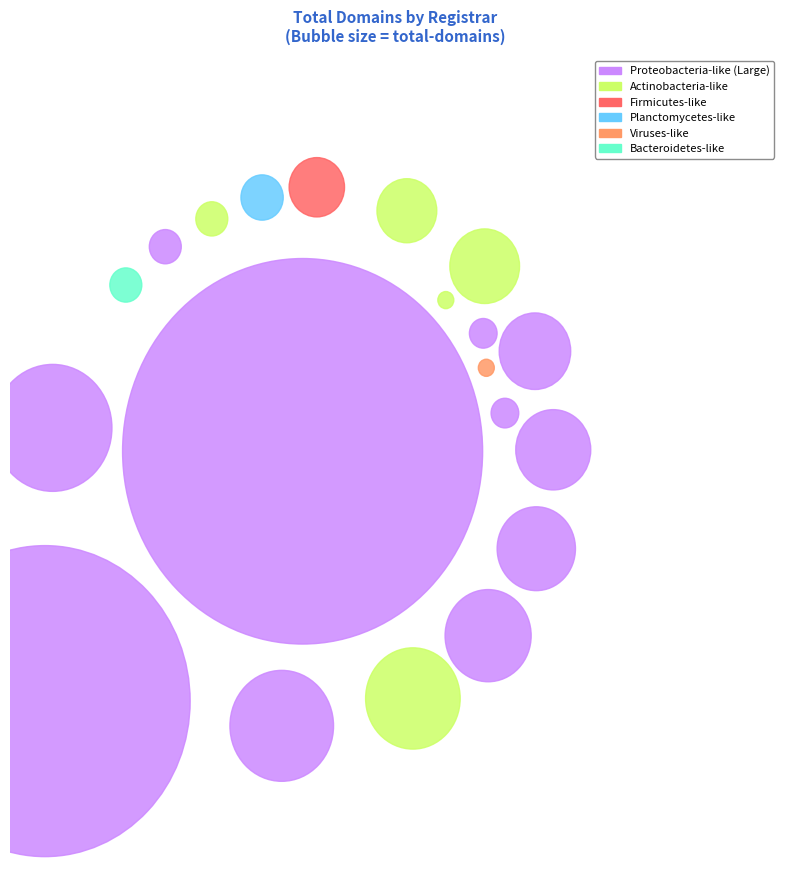

Do Nom-iq Ltd. dba Com Laude and CSL Computer Service Langenbach GmbH together represent more than half of the pie?

No